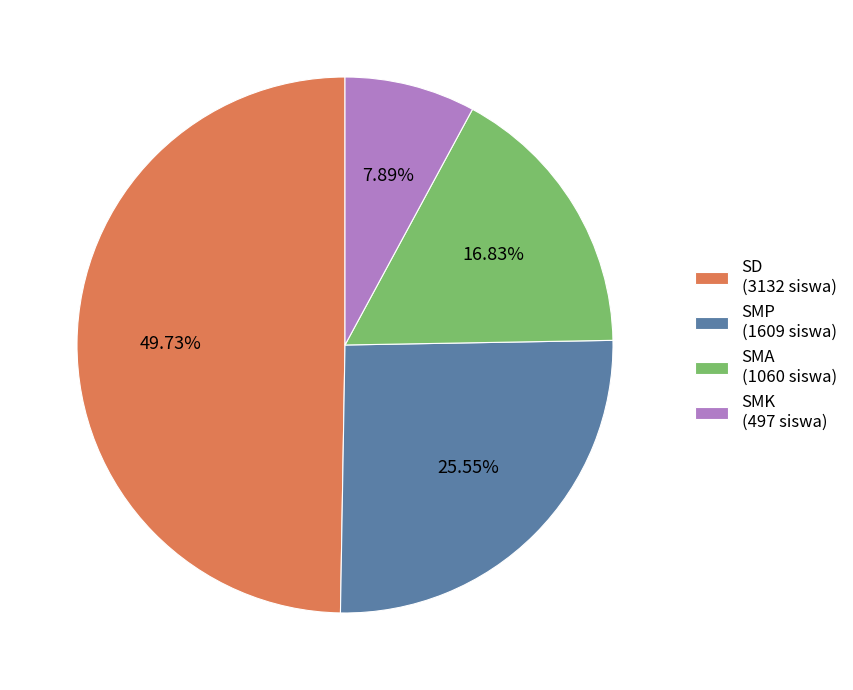

Between SMK (497 siswa) and SD (3132 siswa), which is larger?

SD (3132 siswa)